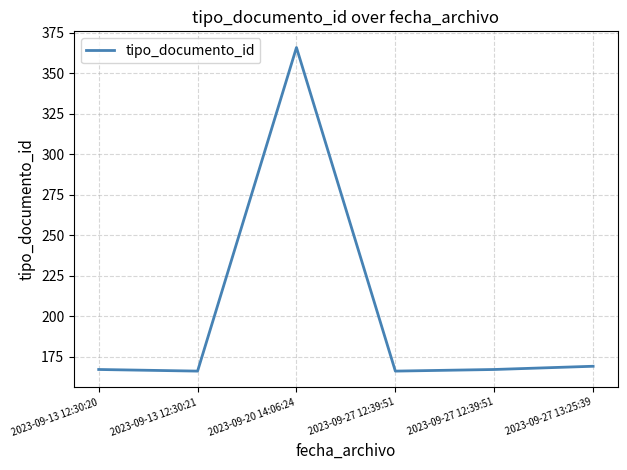

How many categories are shown in the chart?

6